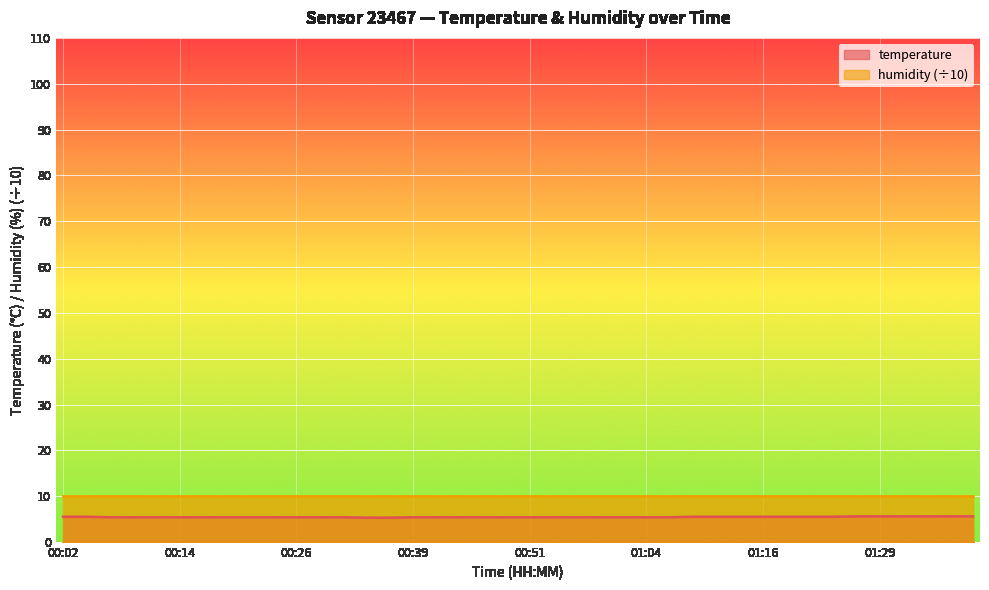

Reading left to right, extract all data points from this chart.

00:02=5.5	00:04=5.5	00:07=5.4	00:09=5.4	00:12=5.4	00:14=5.4	00:17=5.4	00:19=5.4	00:22=5.4	00:24=5.4	00:26=5.4	00:29=5.4	00:31=5.4	00:34=5.3	00:36=5.3	00:39=5.4	00:41=5.4	00:44=5.4	00:46=5.4	00:49=5.4	00:51=5.4	00:54=5.4	00:56=5.4	00:59=5.4	01:01=5.4	01:04=5.4	01:06=5.4	01:09=5.5	01:11=5.5	01:14=5.5	01:16=5.5	01:19=5.5	01:21=5.5	01:24=5.5	01:26=5.6	01:29=5.6	01:31=5.6	01:34=5.6	01:36=5.6	01:39=5.6